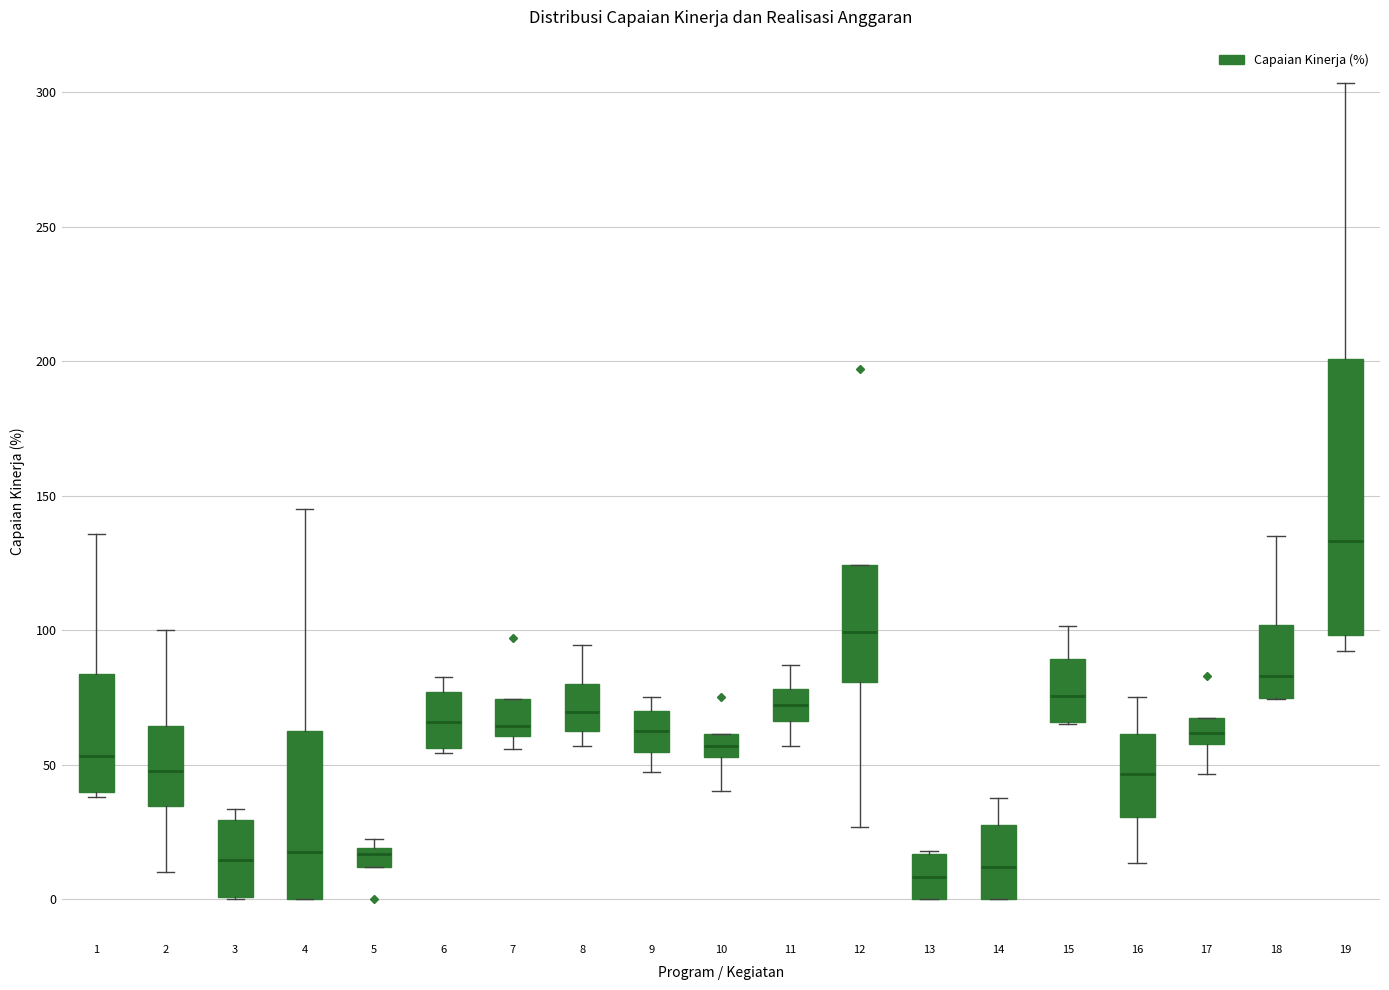

Comparing the boxes themselves (not the whiskers), which one is the tallest?

19